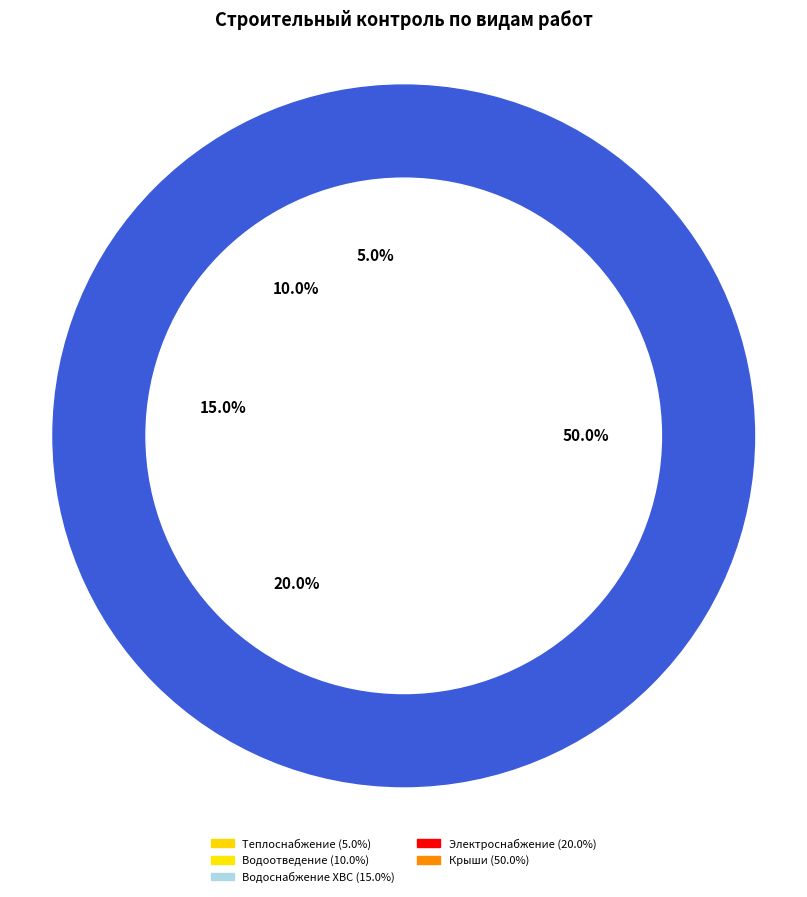

What is the total percentage of Строительный контроль теплоснабжения and Строительный контроль электроснабжения?

25.0%